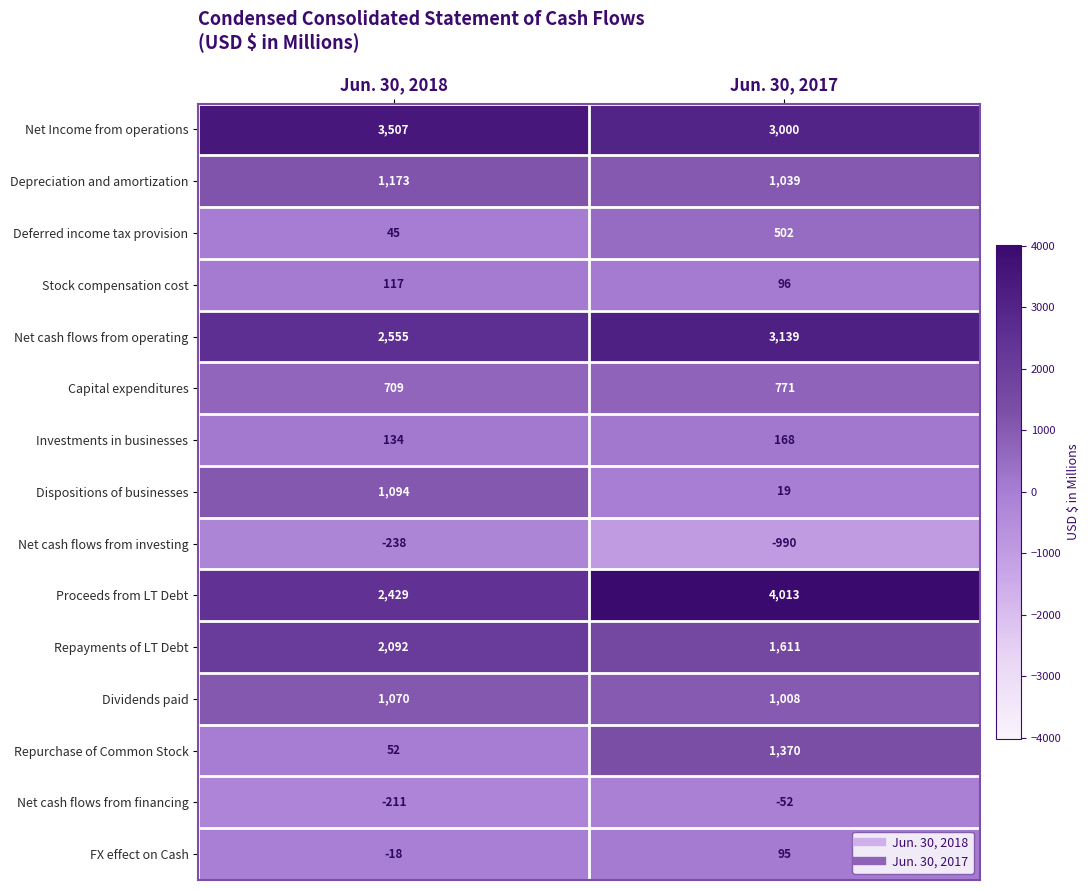

Rank the categories by Net Income from operations value from lowest to highest.

Jun. 30, 2017, Jun. 30, 2018